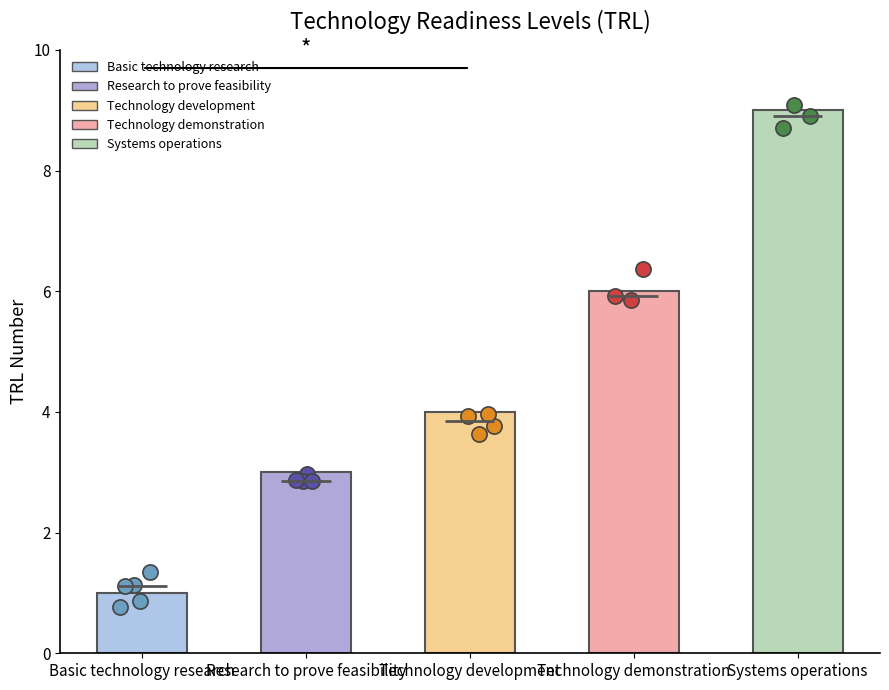

What is the ratio of the value at Technology demonstration to the value at Research to prove feasibility?

2.0